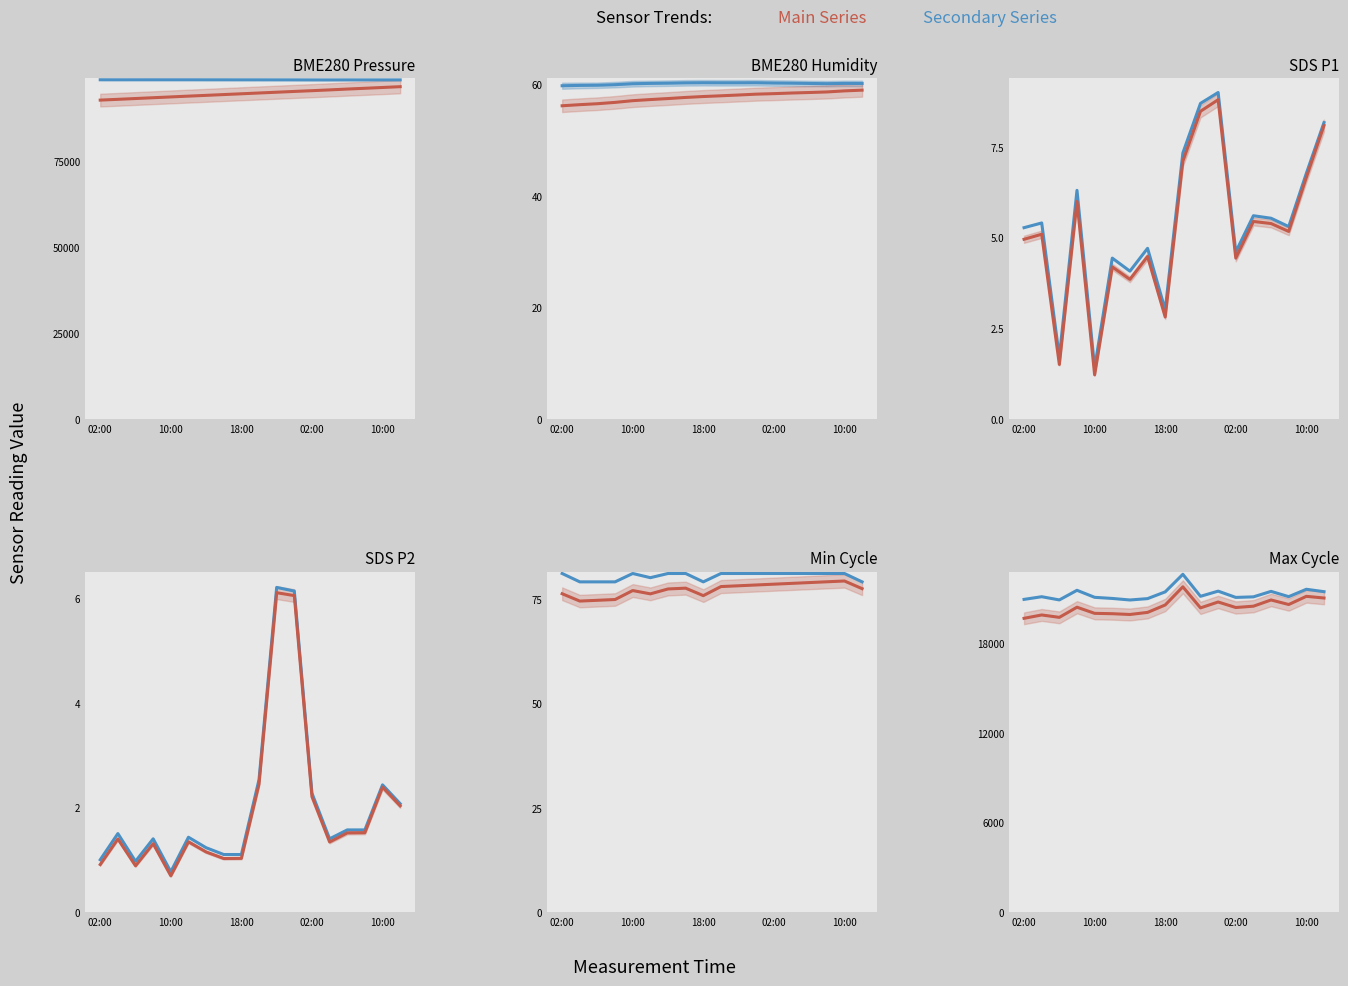

What is the approximate value of Main Series at 17?

21437.0